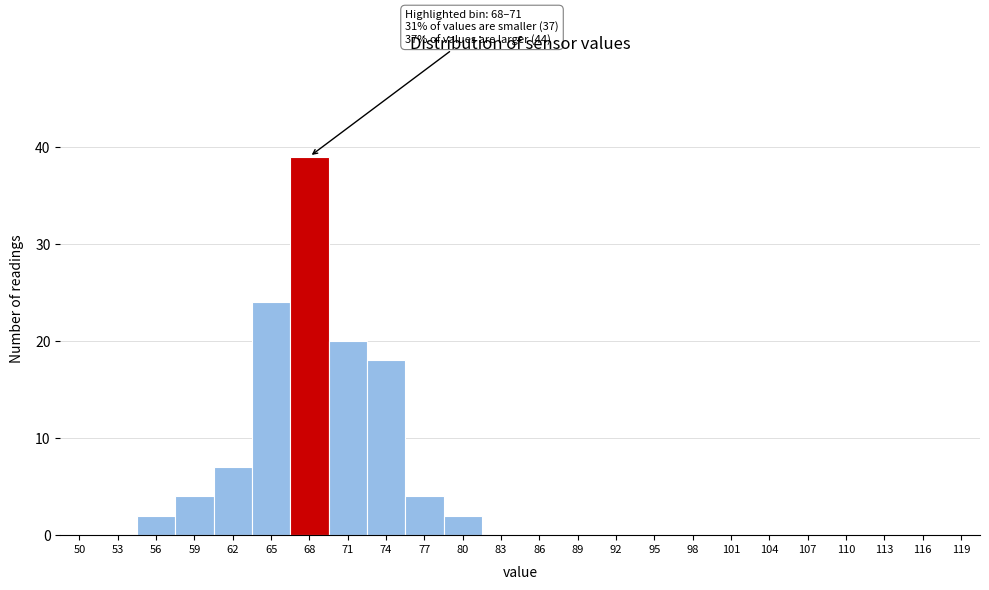

Reading left to right, extract all data points from this chart.

50=0	53=0	56=2	59=4	62=7	65=24	68=39	71=20	74=18	77=4	80=2	83=0	86=0	89=0	92=0	95=0	98=0	101=0	104=0	107=0	110=0	113=0	116=0	119=0